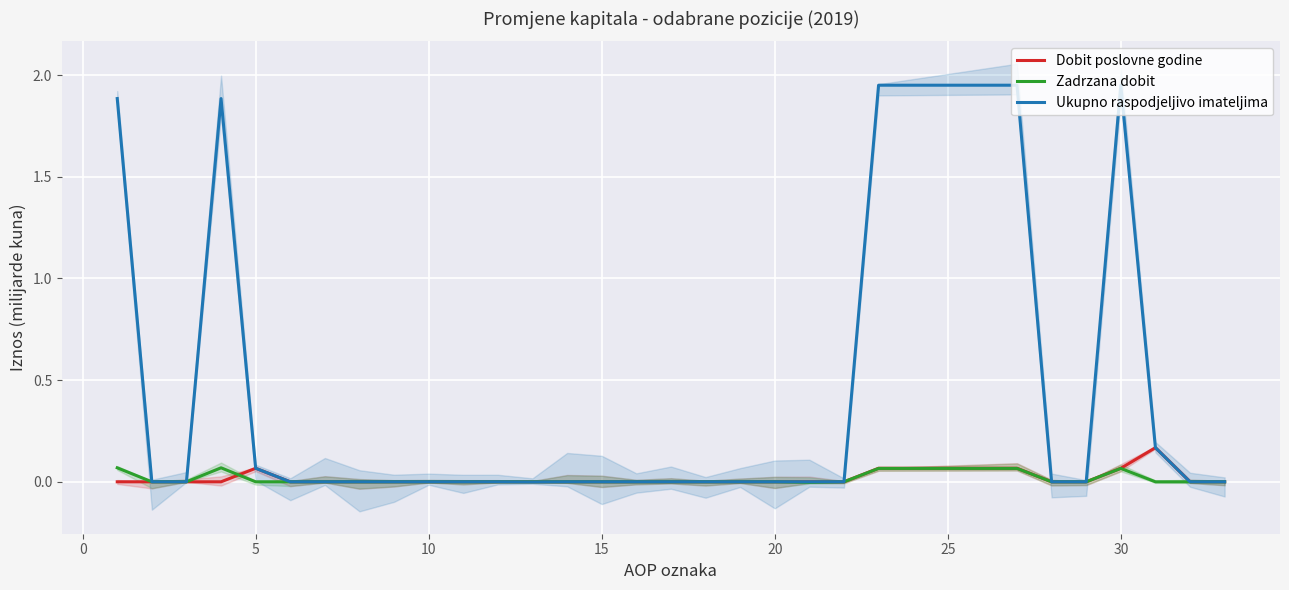

How many negative values does the Zadrzana dobit series have?

1